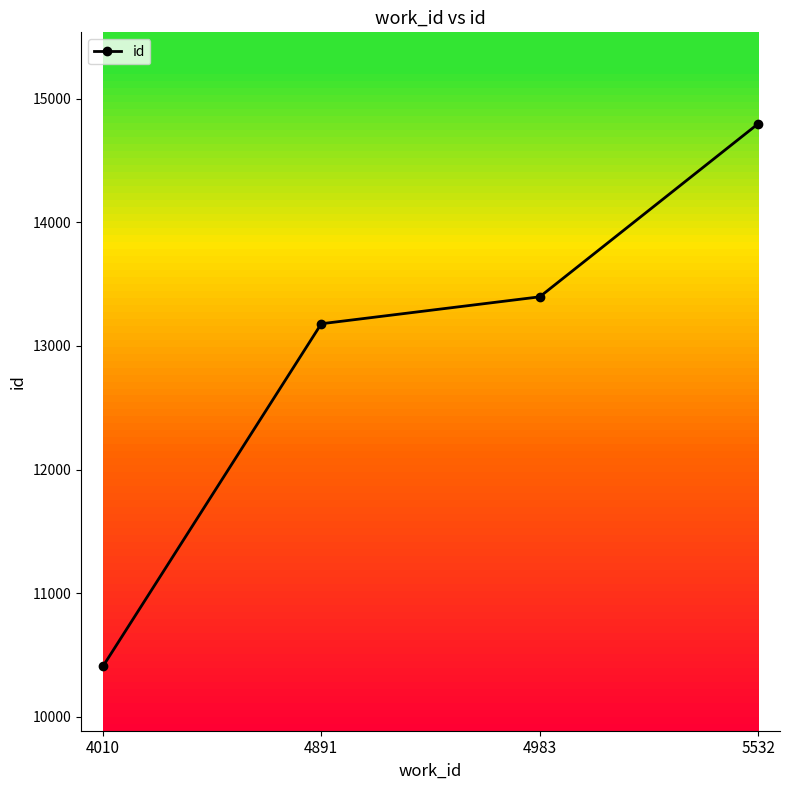

Between 4010 and 4891, which is larger?

4891